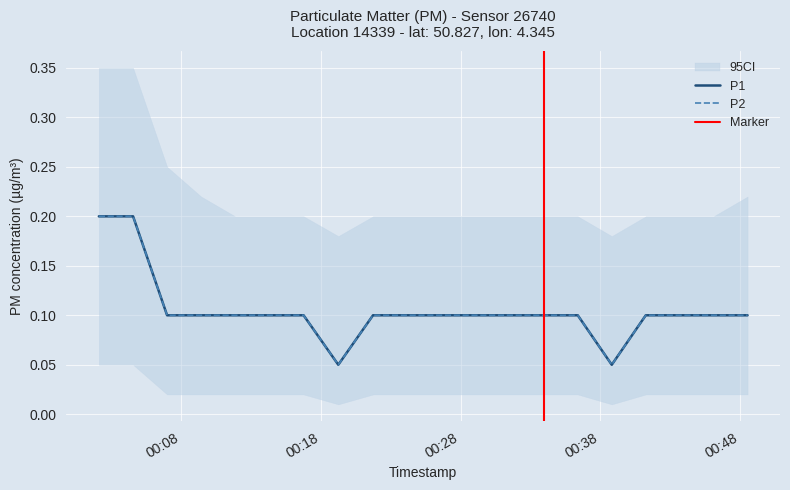

What is the sum of the P1 values at 2024-03-06T00:04:34 and 2024-03-06T00:33:58?

0.3